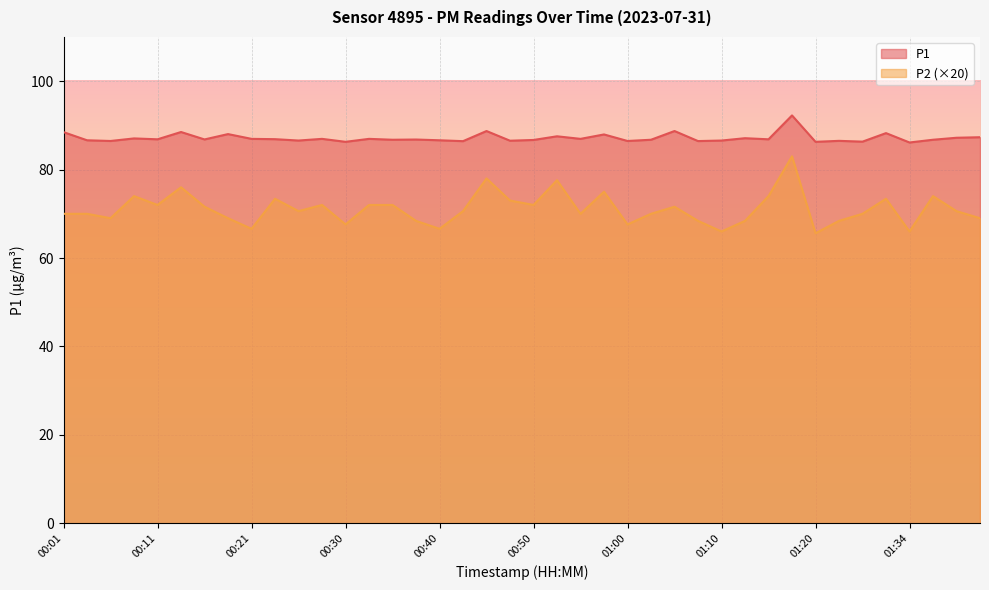

Rank the series by their average value, from highest to lowest.

P1, P2 (×20)